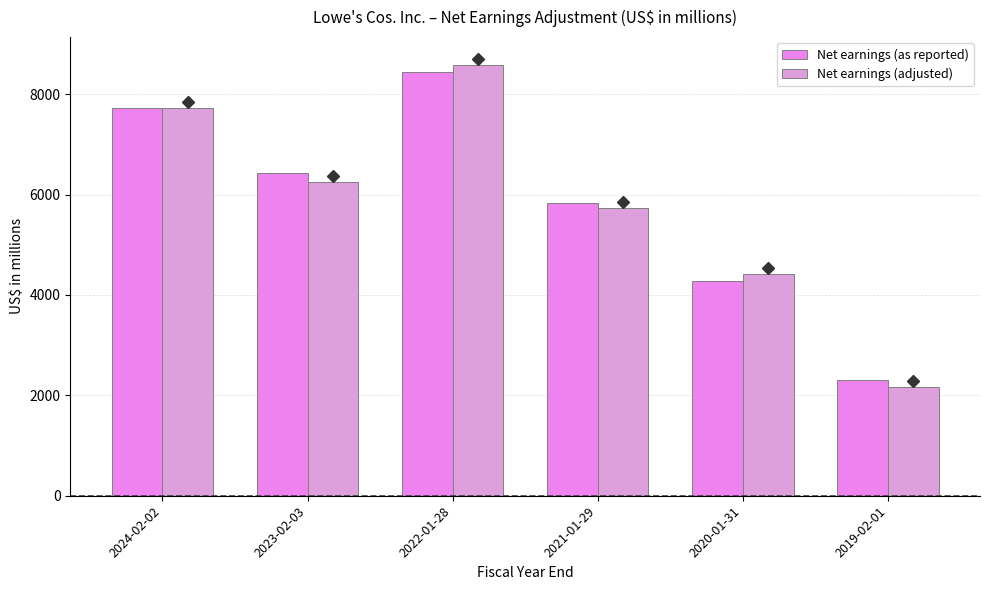

The Net earnings (as reported) series shows 2296 at 2020-01-31. True or false?

False